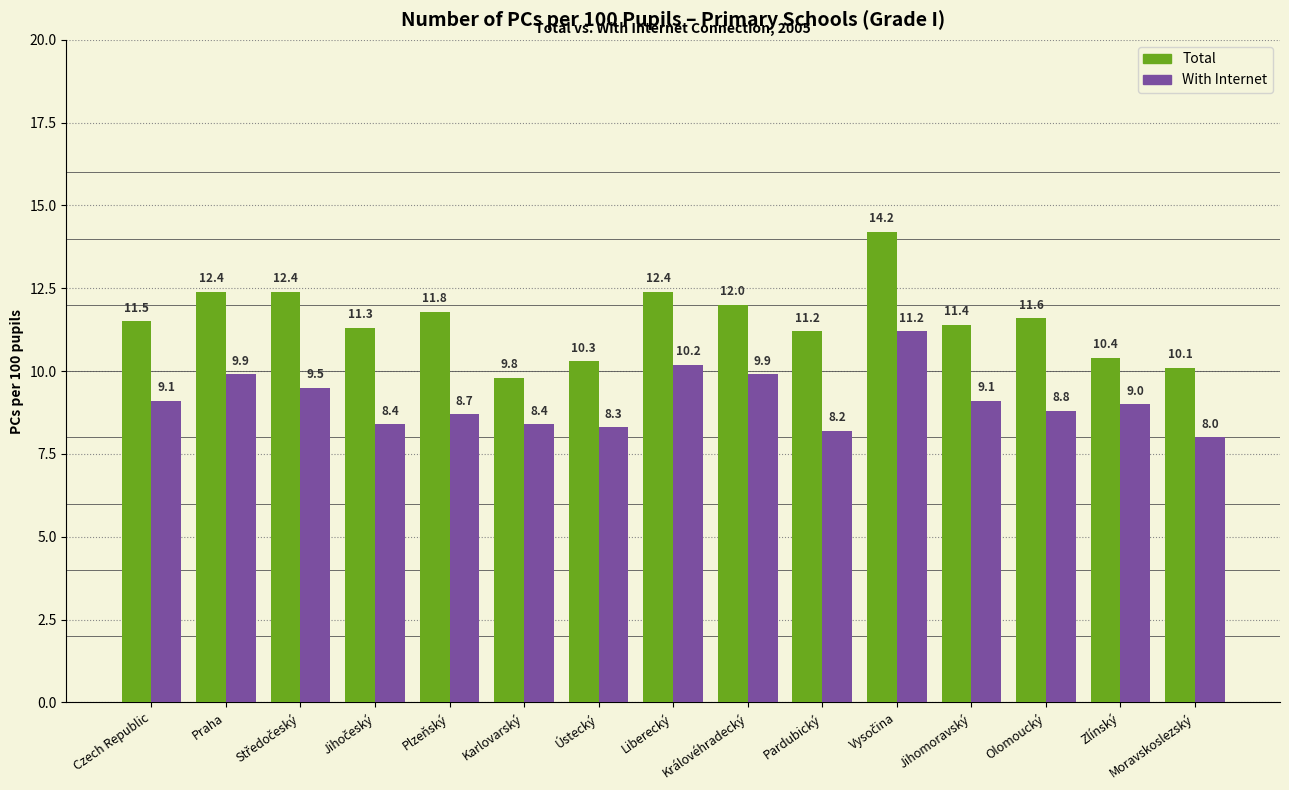

What is the label of the 5th bar from the left?

Plzeňský